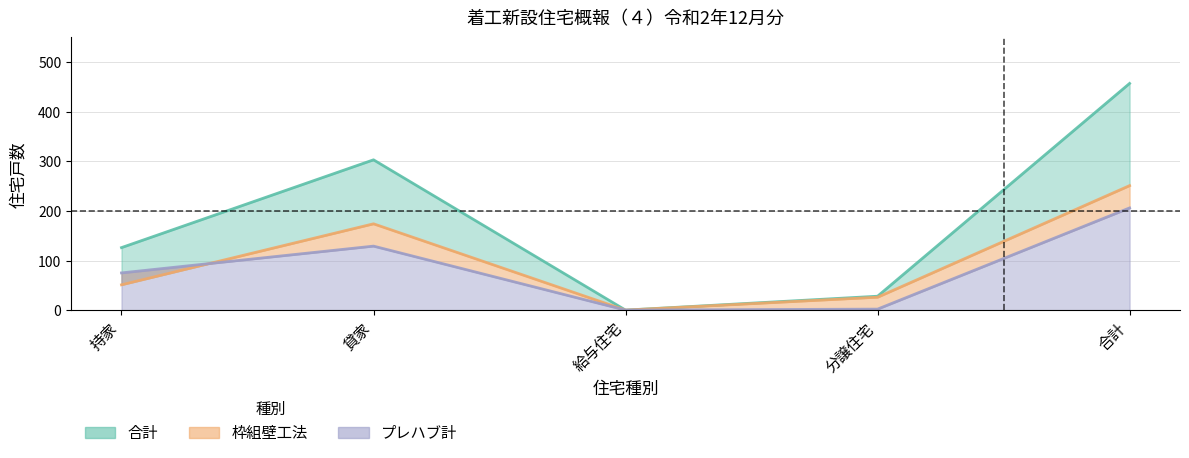

Reading left to right, what are all the values shown in this chart?

合計: 持家=126	貸家=303	給与住宅=0	分譲住宅=28	合計=457
枠組壁工法: 持家=51	貸家=174	給与住宅=0	分譲住宅=26	合計=251
プレハブ計: 持家=75	貸家=129	給与住宅=0	分譲住宅=2	合計=206